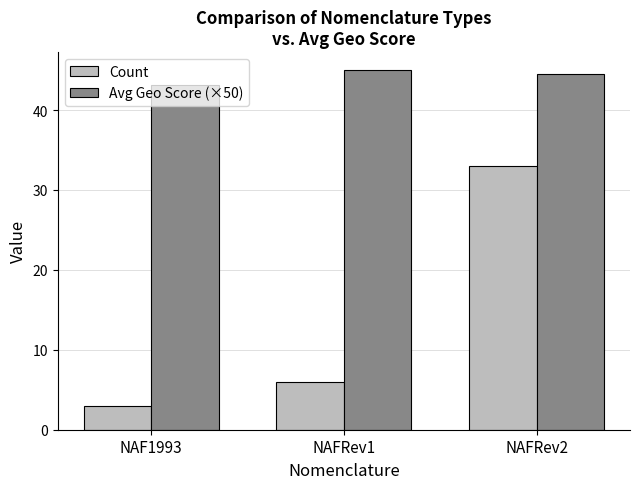

True or false: Count has a value of 33.0 at NAFRev2.

True